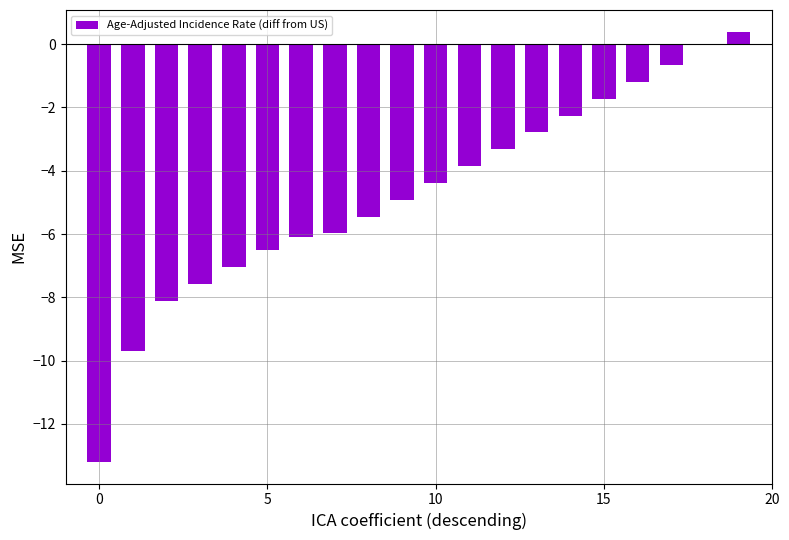

What is the sum of all values?

-94.4